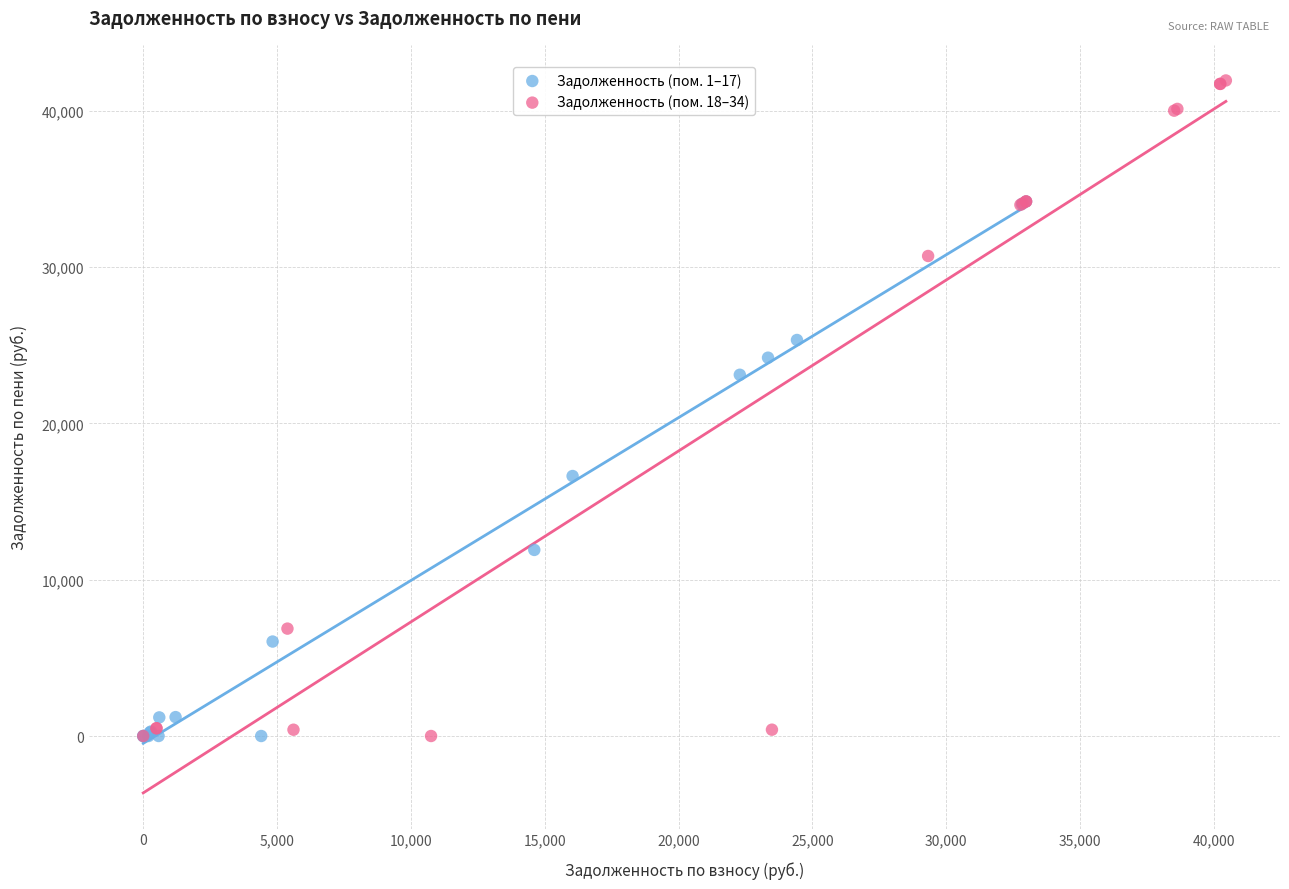

What are all the series names shown in the legend?

Задолженность (пом. 1–17), Задолженность (пом. 18–34)